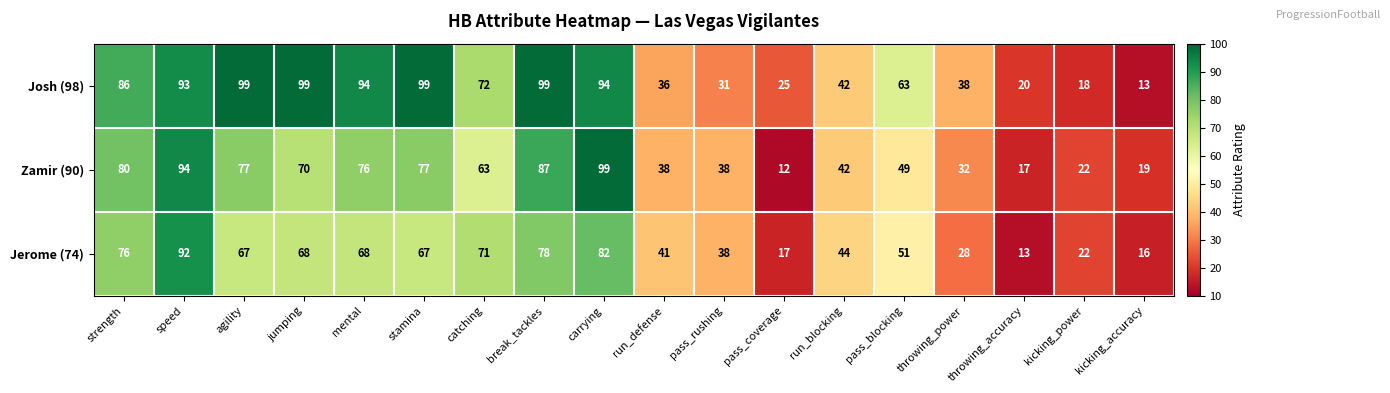

What is the greatest value displayed?

99